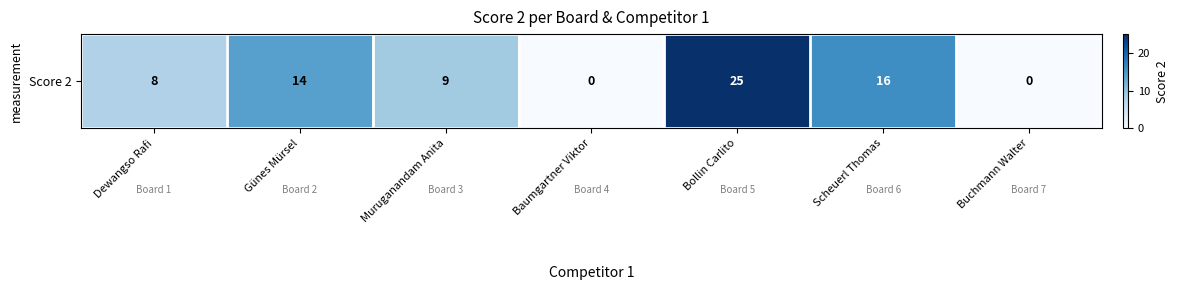

Between Baumgartner Viktor and Muruganandam Anita, which is larger?

Muruganandam Anita